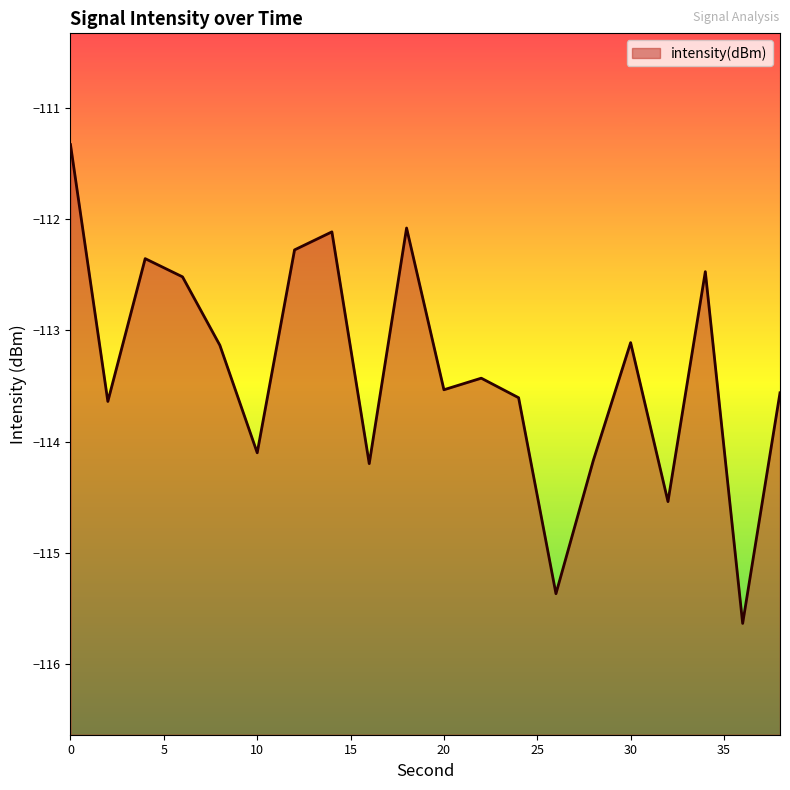

Does the chart display data point markers on the line(s)?

No